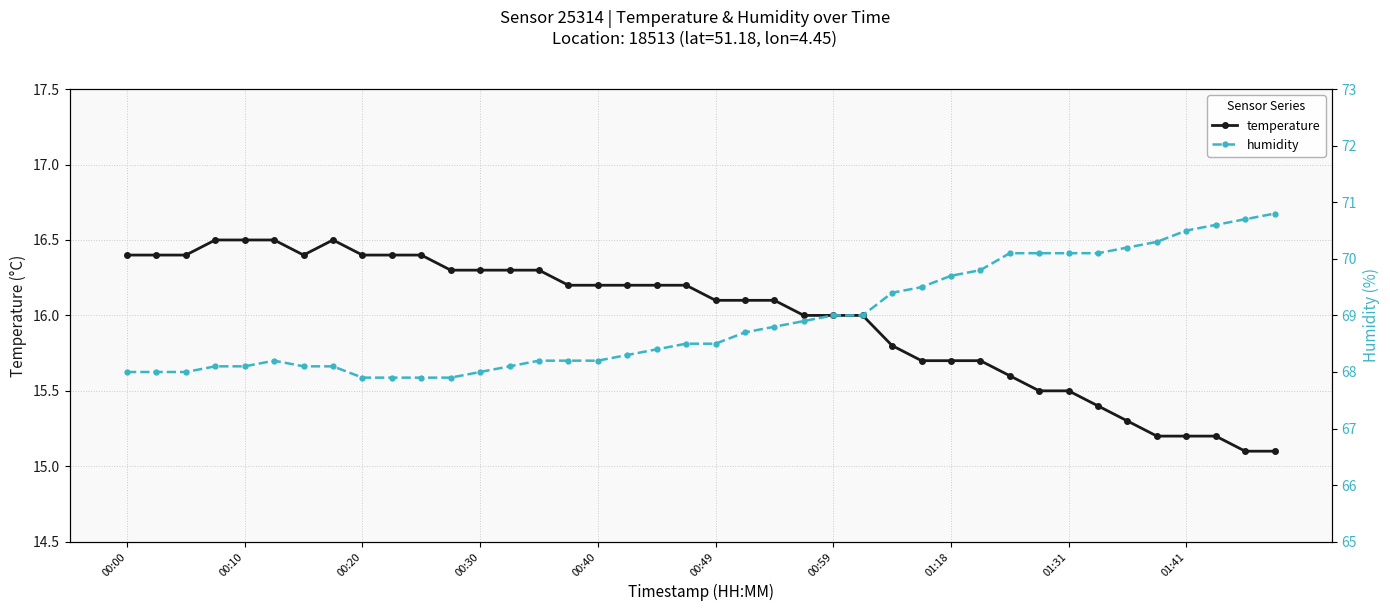

List the series in order of their peak value, lowest first.

temperature, humidity